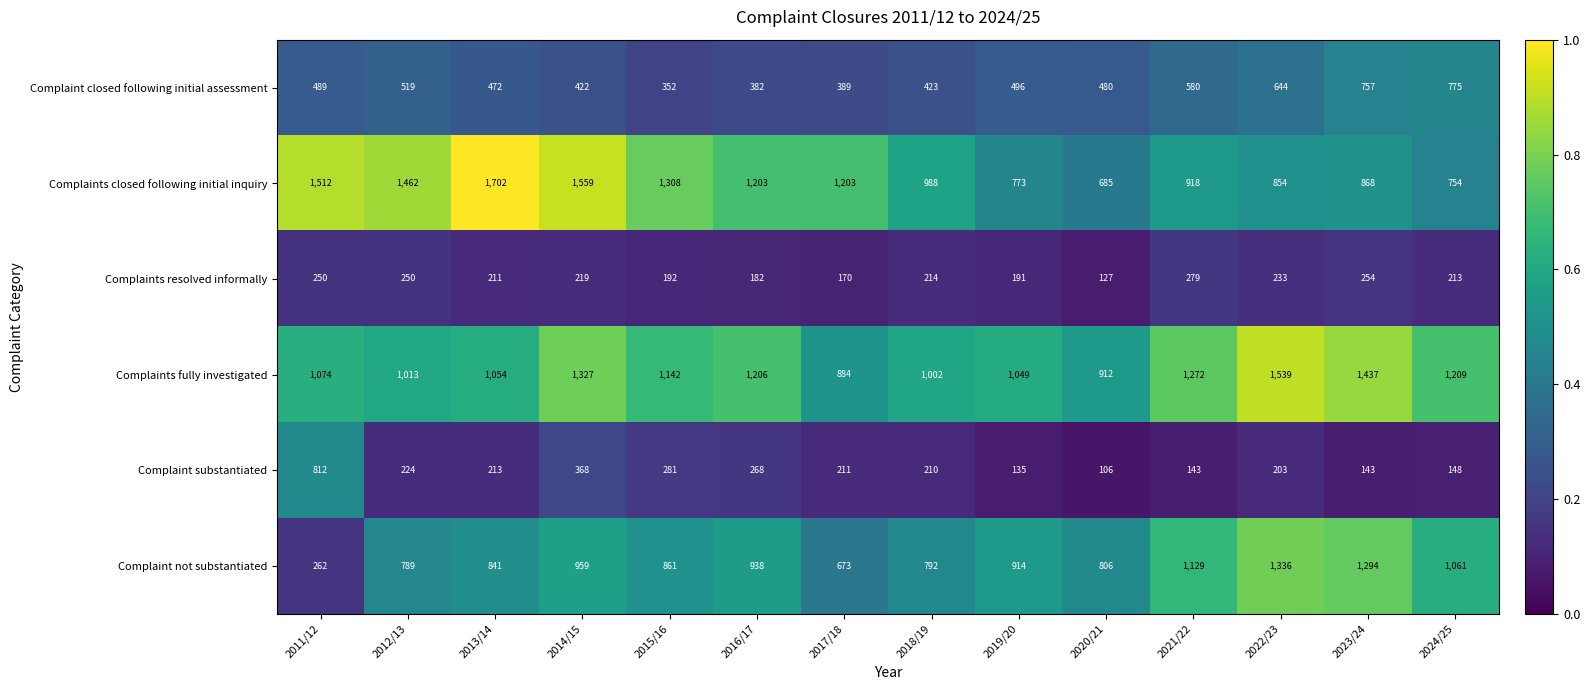

Rank the series by their maximum value, from highest to lowest.

Complaints closed following initial inquiry, Complaints fully investigated, Complaint not substantiated, Complaint substantiated, Complaint closed following initial assessment, Complaints resolved informally